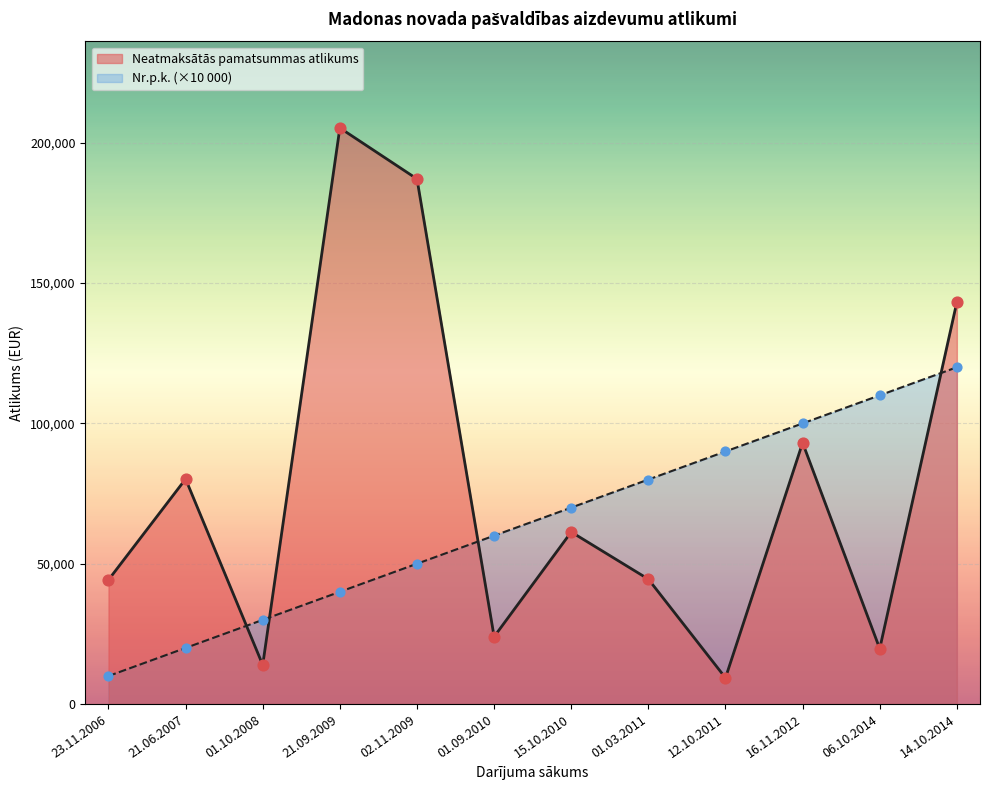

What are all the series names shown in the legend?

Neatmaksātās pamatsummas atlikums, Nr.p.k. (×10 000)